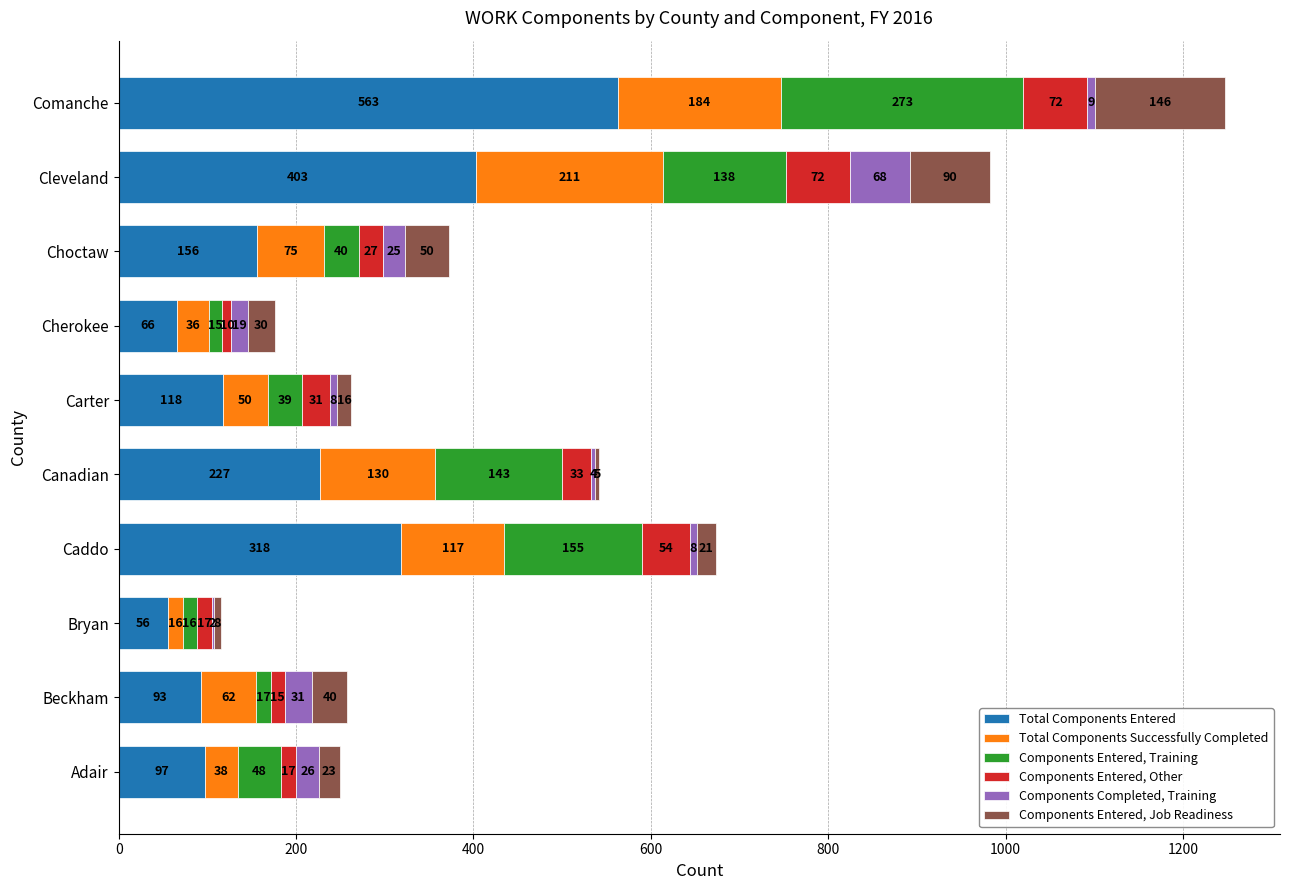

The value of Total Components Entered at Cleveland is 237. True or false?

False